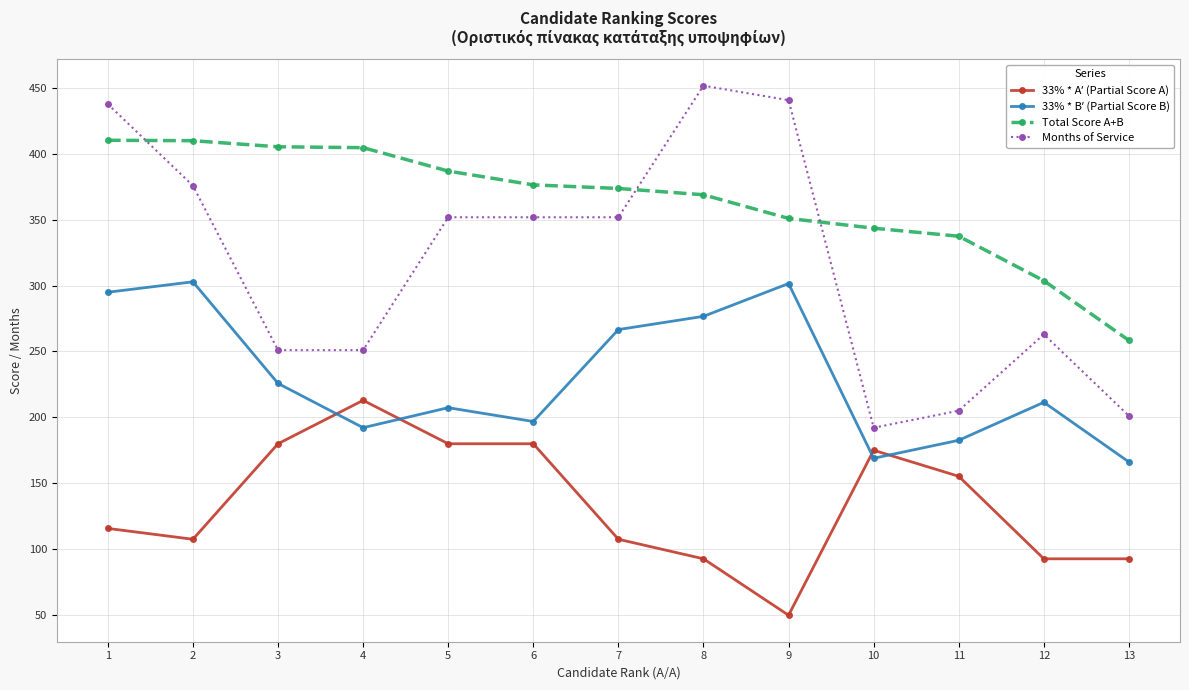

At which category does the chart reach its minimum across all series?

9